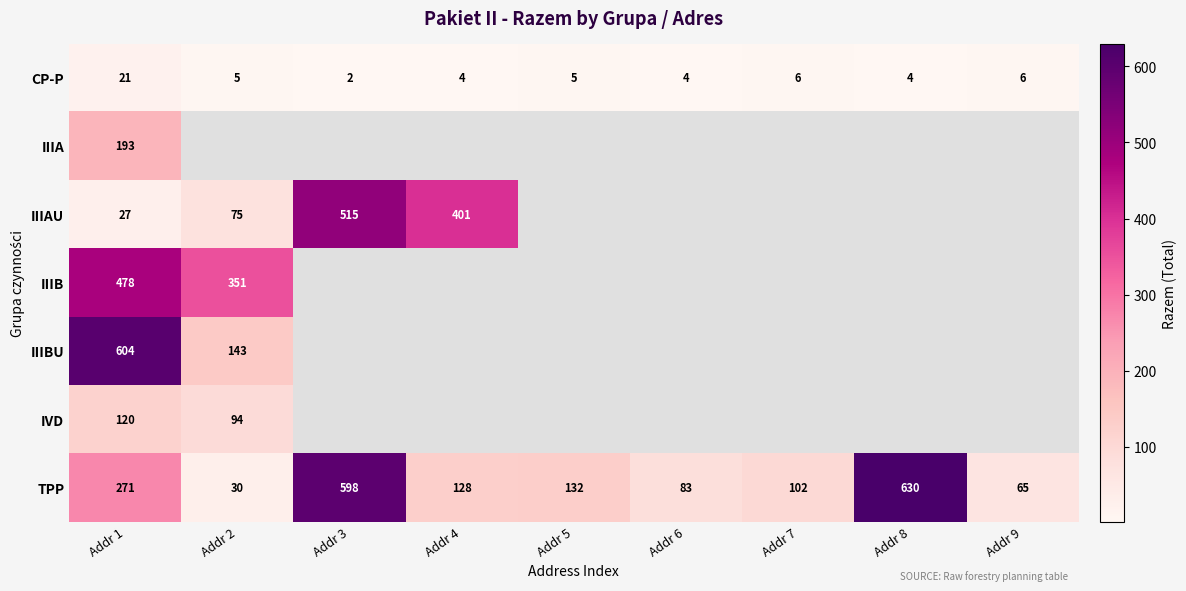

Which has a higher value, Addr 6 or Addr 9?

Addr 9